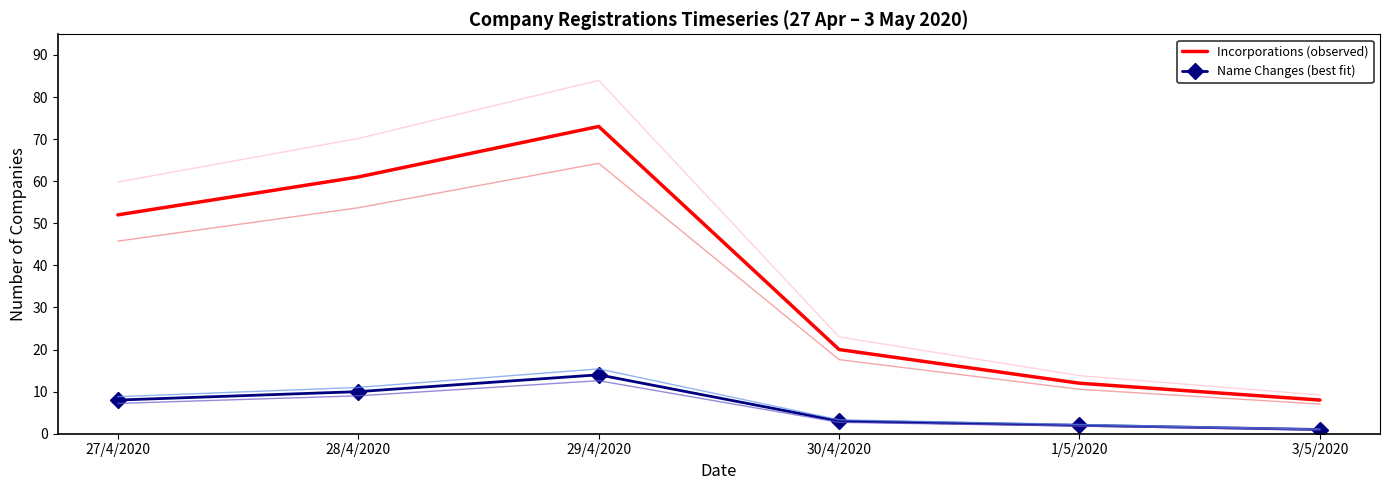

True or false: Incorporations (observed) and Name Changes (best fit) cross at least once.

False